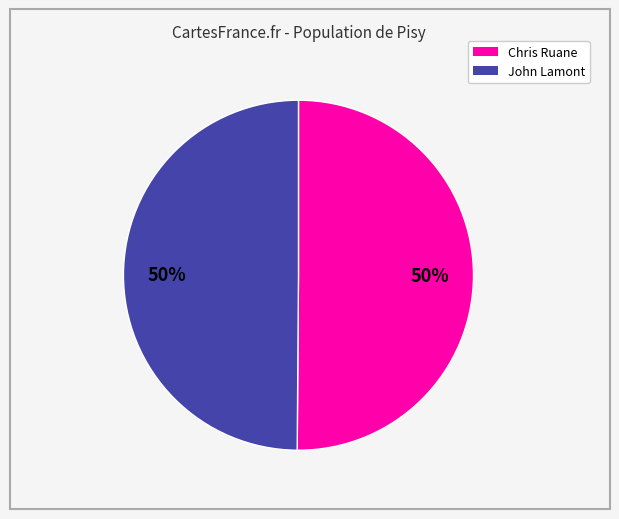

True or false: Chris Ruane accounts for 42% of the total.

False